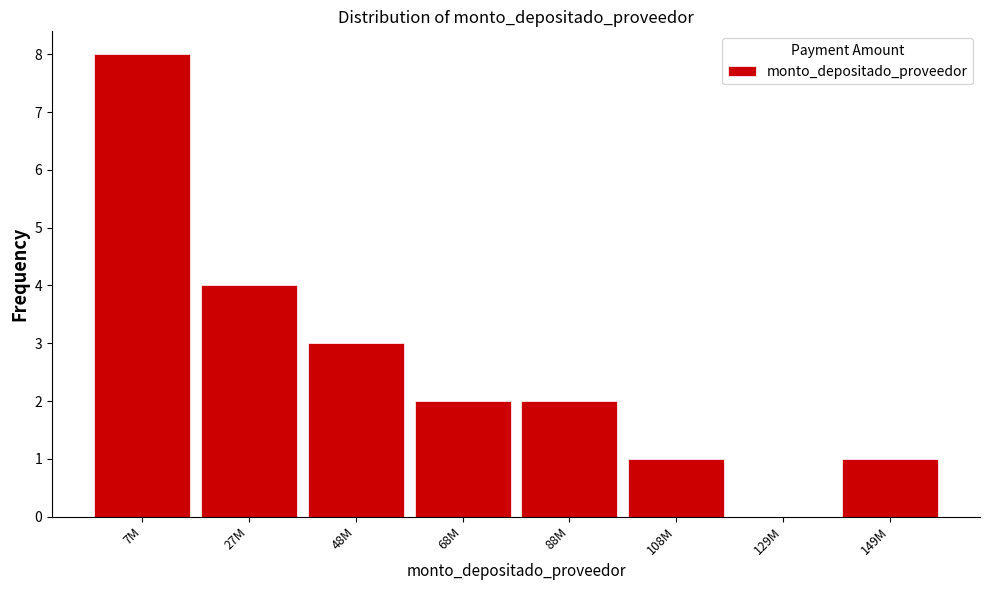

Reading left to right, list all the values displayed in this chart.

7M=8	27M=4	48M=3	68M=2	88M=2	108M=1	129M=0	149M=1